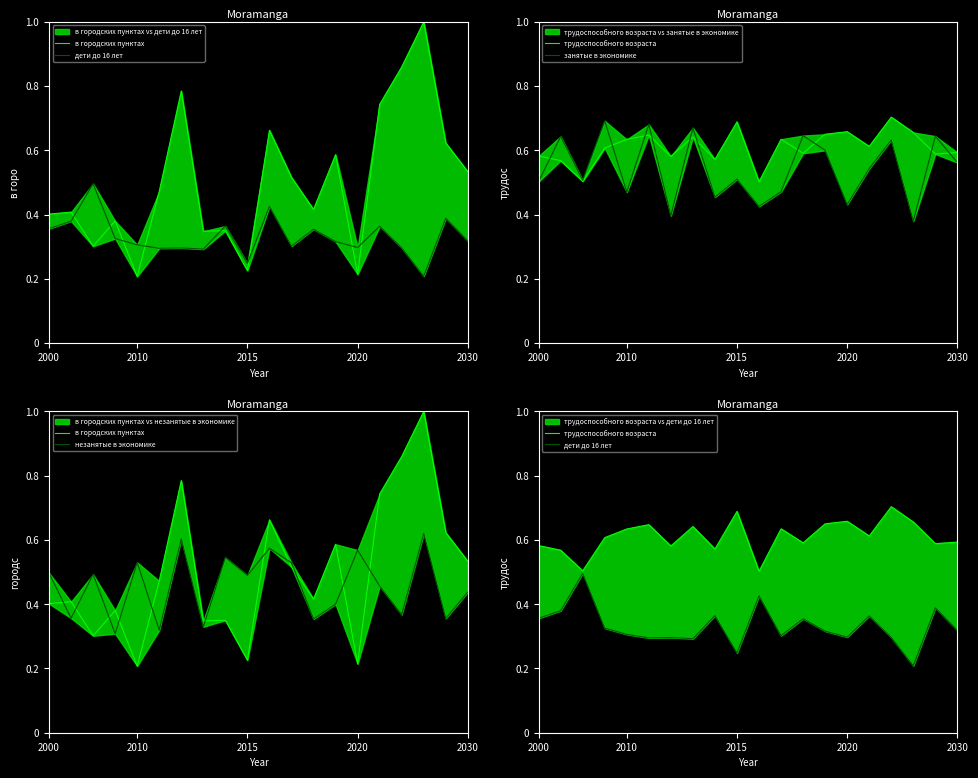

What is the label of the 14th point from the right?

6